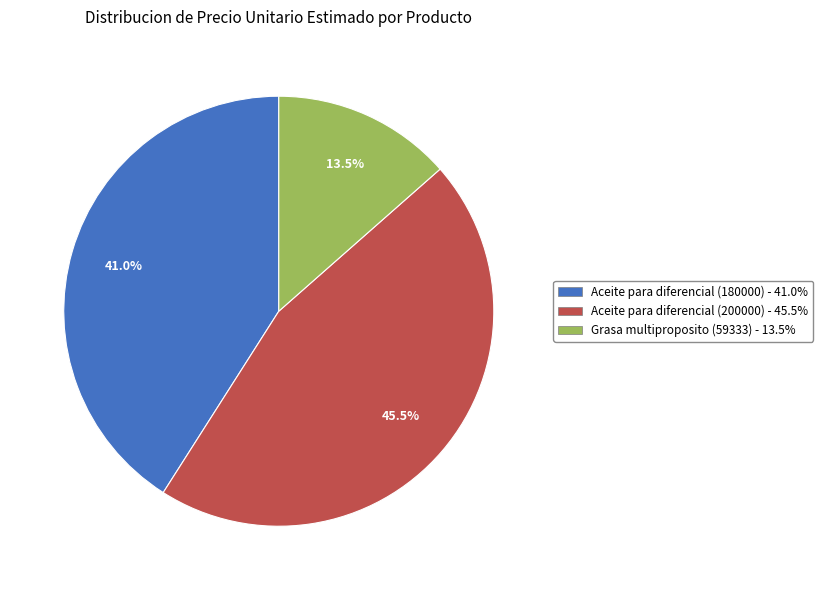

What portion of the pie excludes Grasa multiproposito (59333)?

86.5%